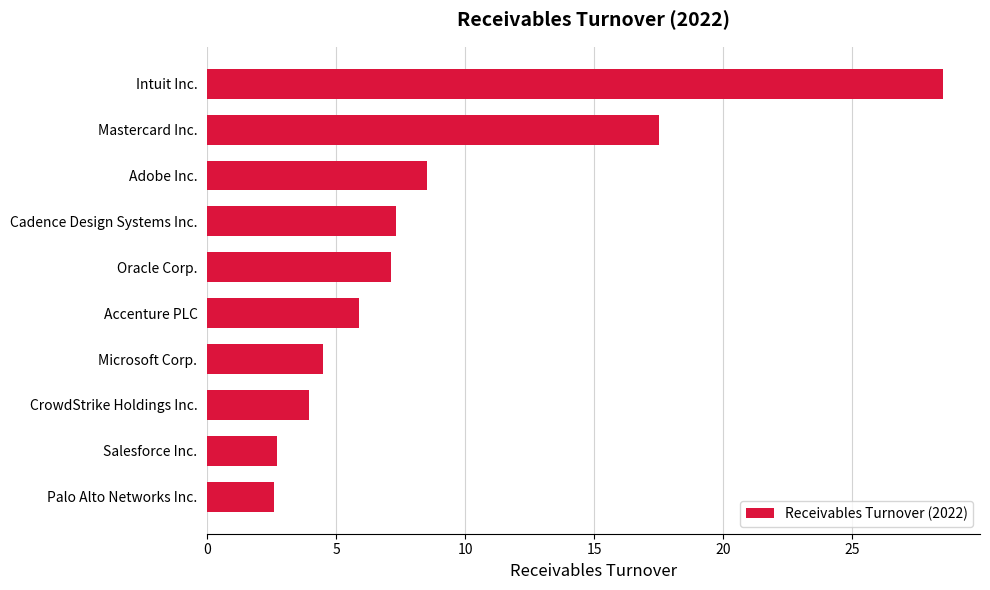

What is the change in value from Accenture PLC to CrowdStrike Holdings Inc.?

-1.9